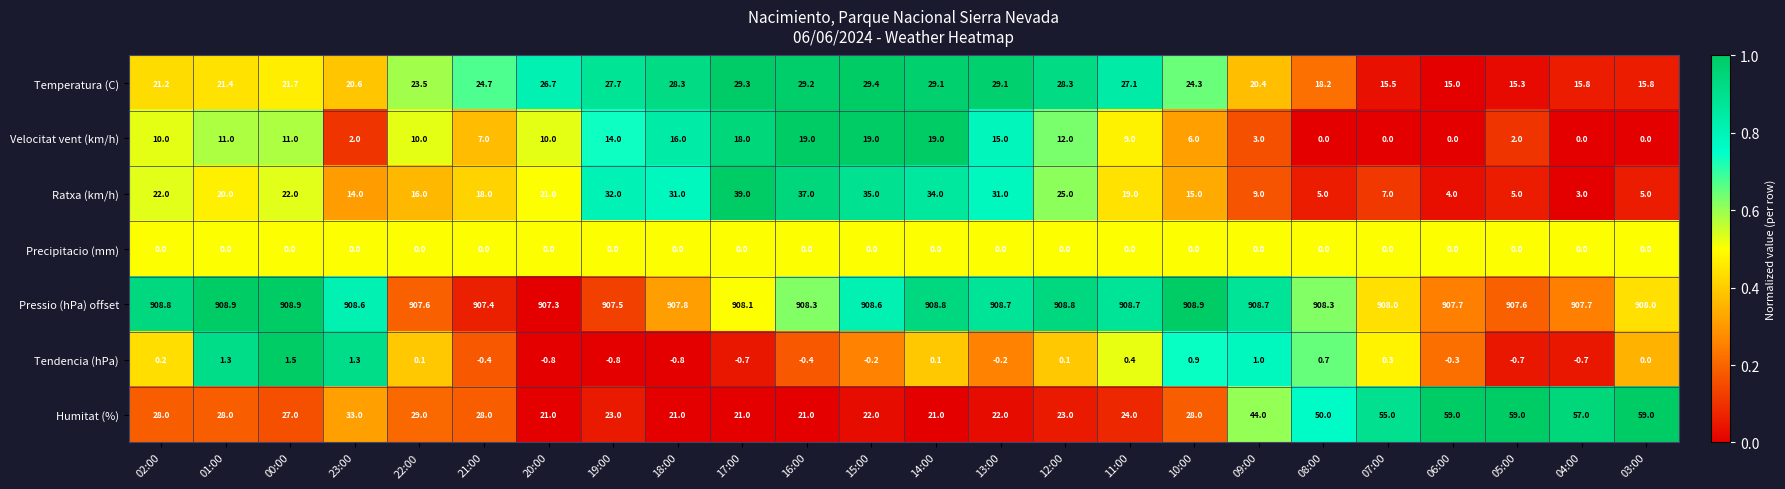

What is the sum of all Ratxa (km/h) values?

469.0